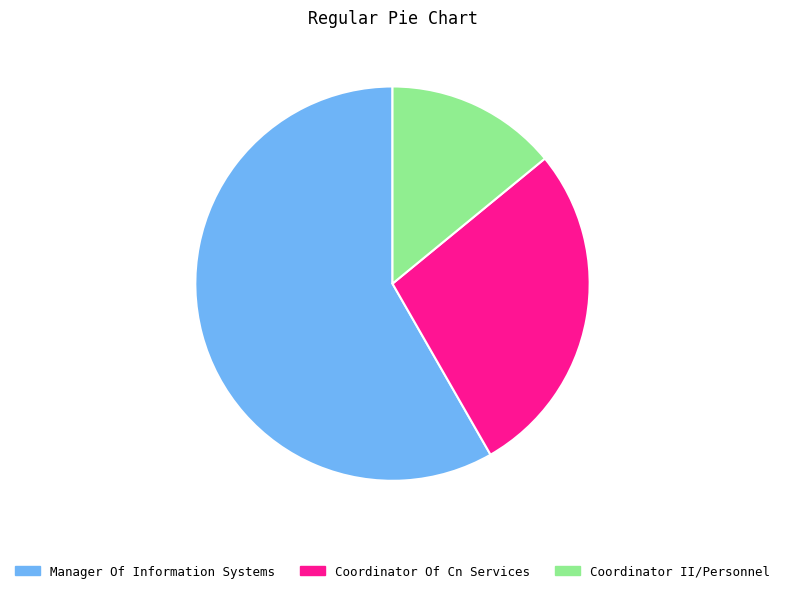

Which category has the smallest portion of the pie?

Coordinator II/Personnel